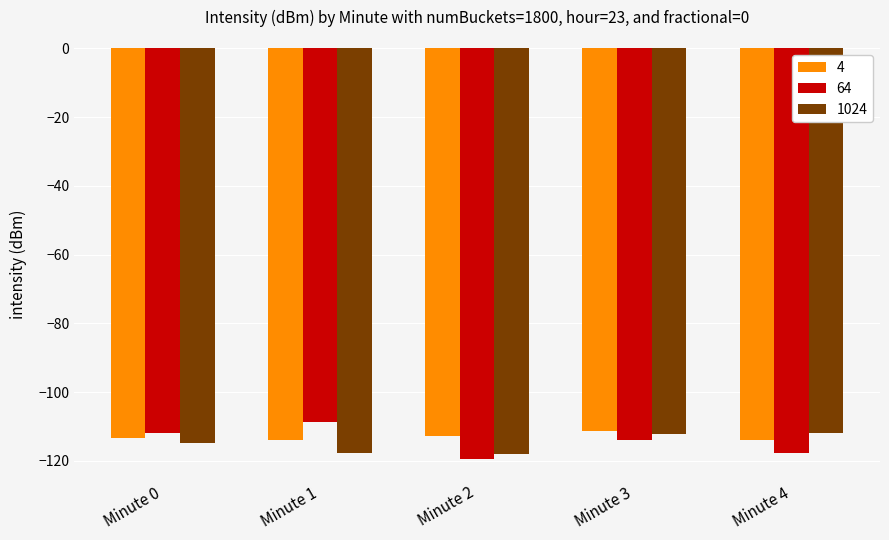

What is the average value of the 4 series?

-113.1